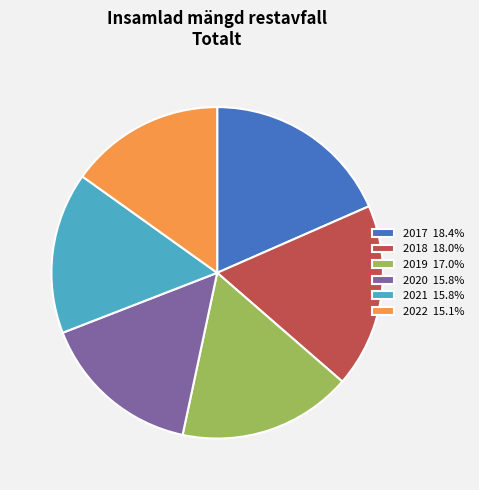

Does 2017 18.4% represent more than half of the total?

No